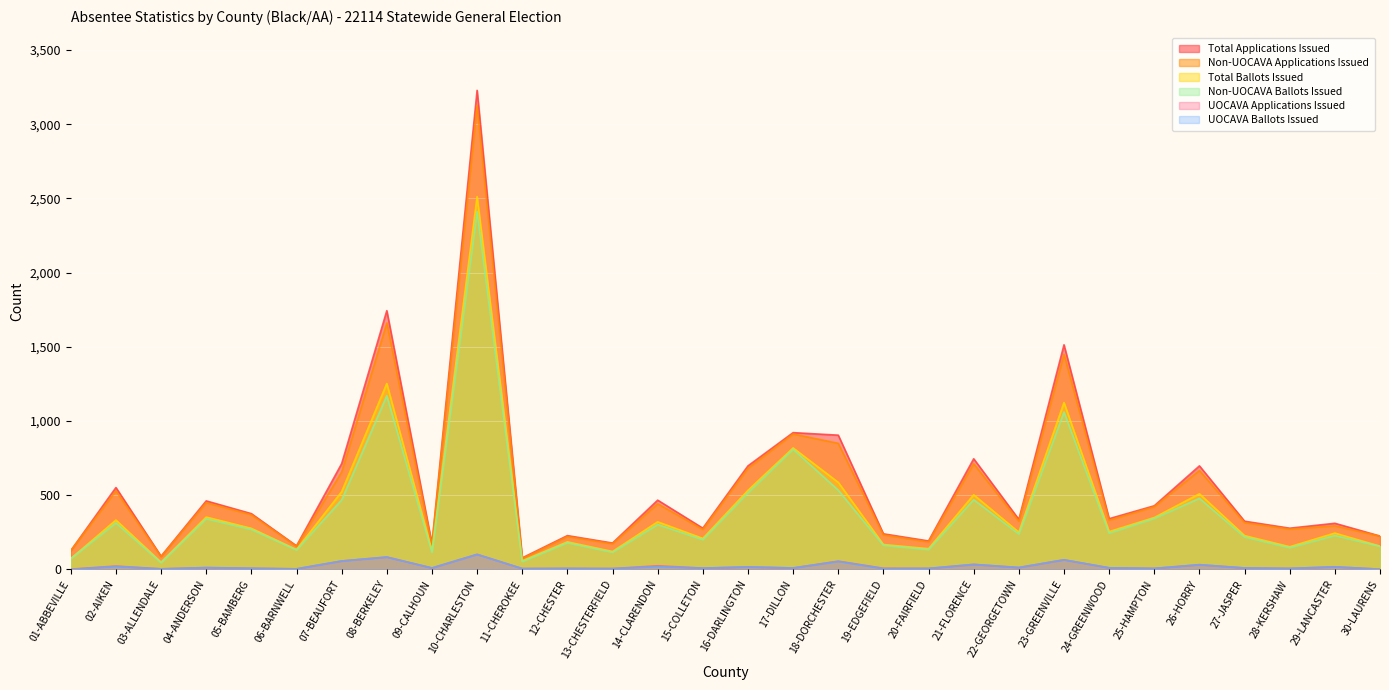

True or false: UOCAVA Ballots Issued and Total Applications Issued intersect in this chart.

False